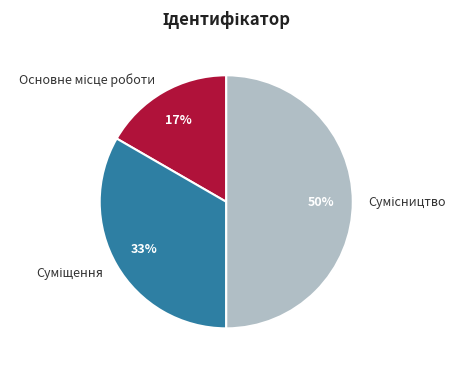

To the nearest percent, what is the average slice percentage?

33%